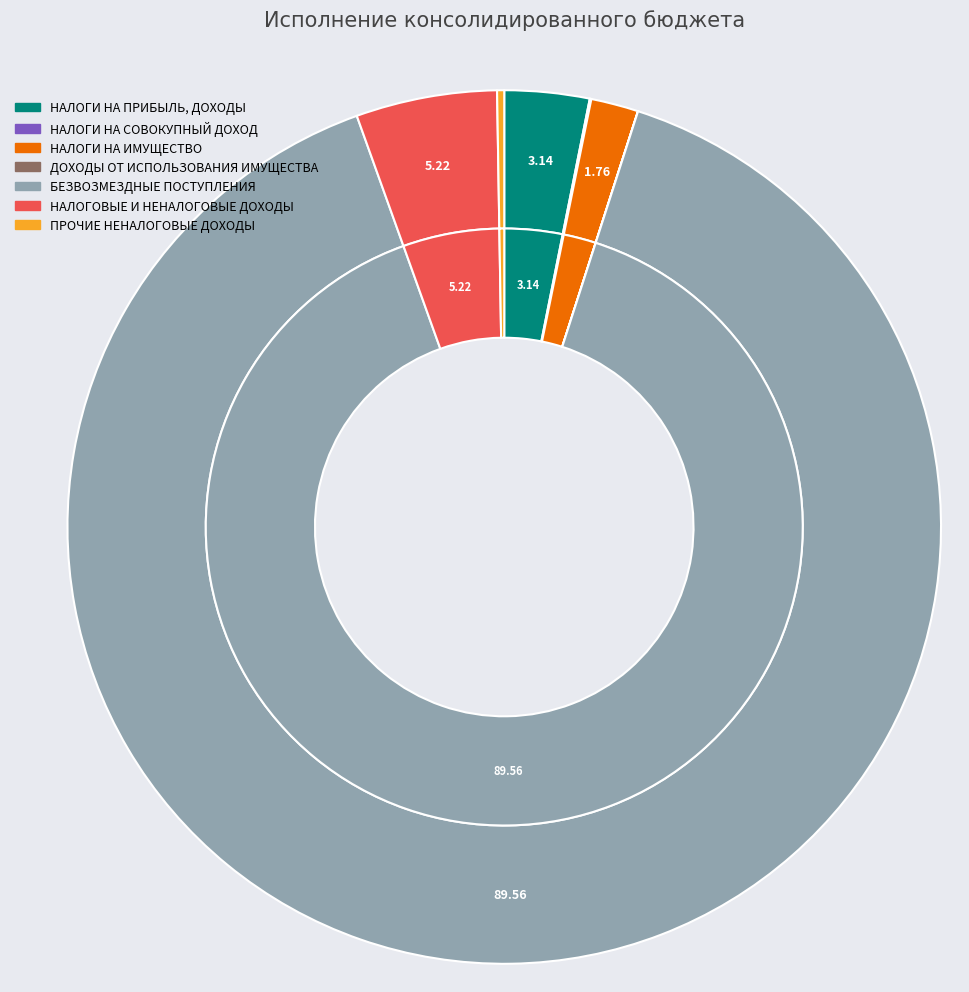

True or false: ДОХОДЫ ОТ ИСПОЛЬЗОВАНИЯ ИМУЩЕСТВА accounts for 0% of the total.

True